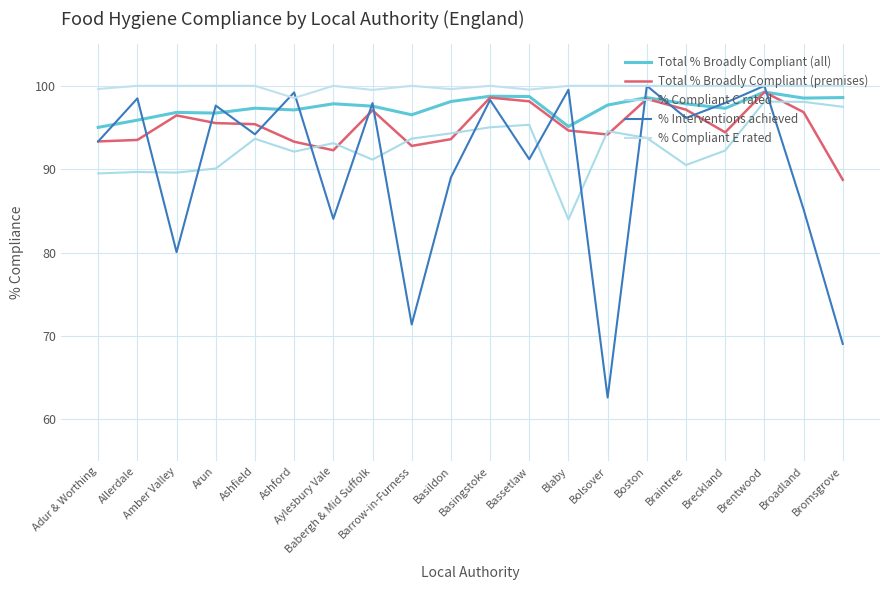

Where is Total % Broadly Compliant (premises) nearest to the value 93?

Barrow-in-Furness